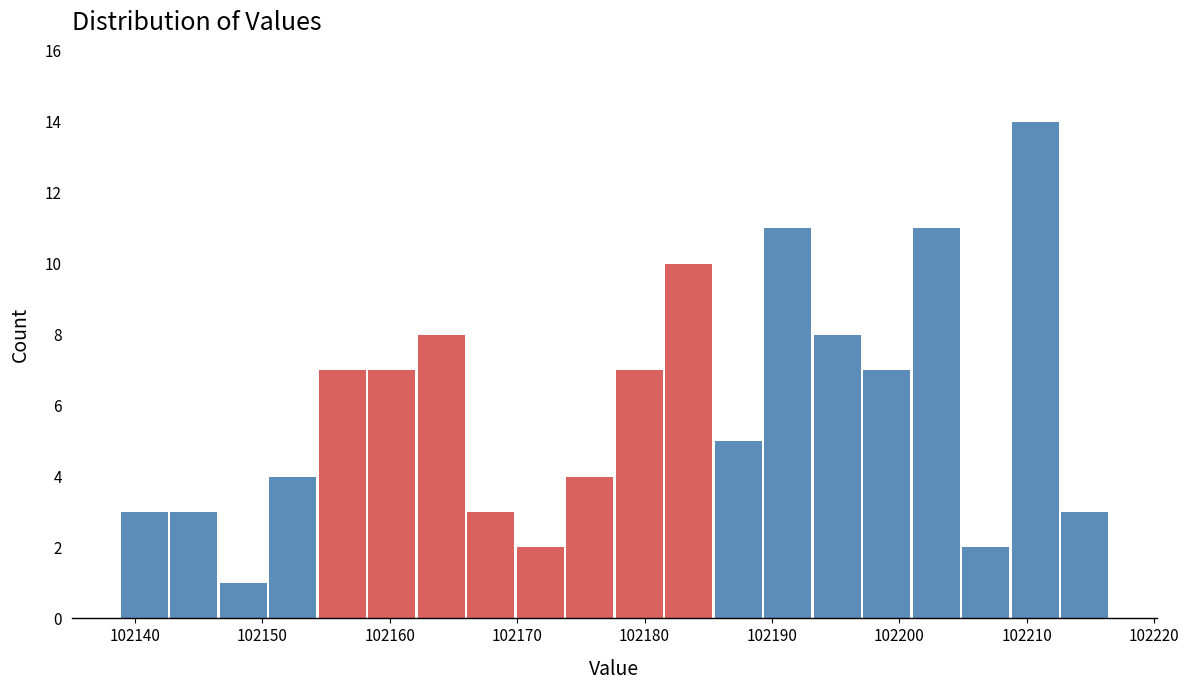

Around what value on the x-axis is the tallest bar? Give the approximate position of its centre, as read against the axis.

102211